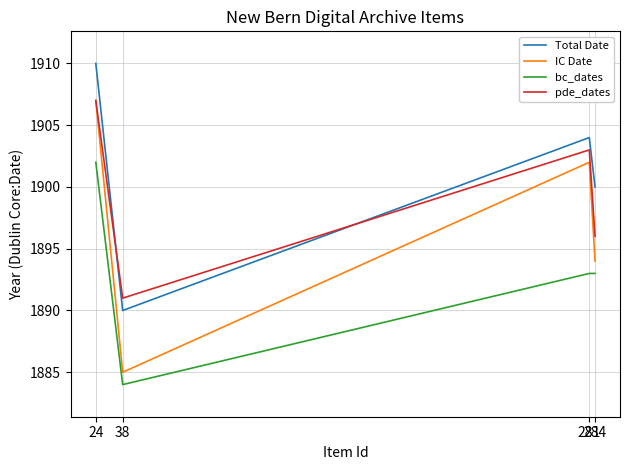

Reading left to right, list all the values displayed in this chart.

Total Date: 24=1910	38=1890	281=1904	284=1900
IC Date: 24=1907	38=1885	281=1902	284=1894
bc_dates: 24=1902	38=1884	281=1893	284=1893
pde_dates: 24=1907	38=1891	281=1903	284=1896